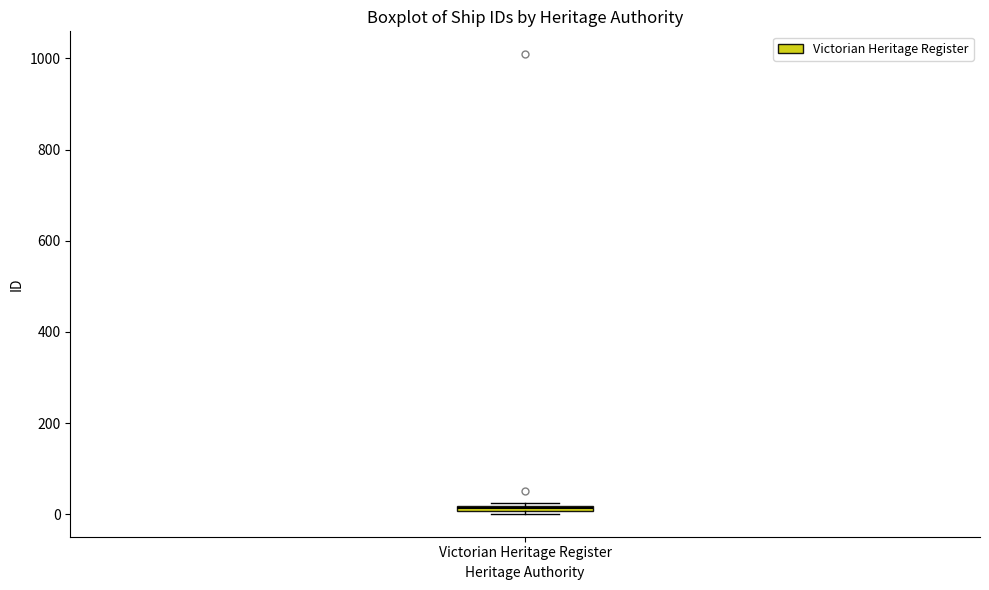

Where is the upper edge of the box for Victorian Heritage Register on the y-axis? The values are not printed on the chart, so give them approximately, as read against the axis.

20